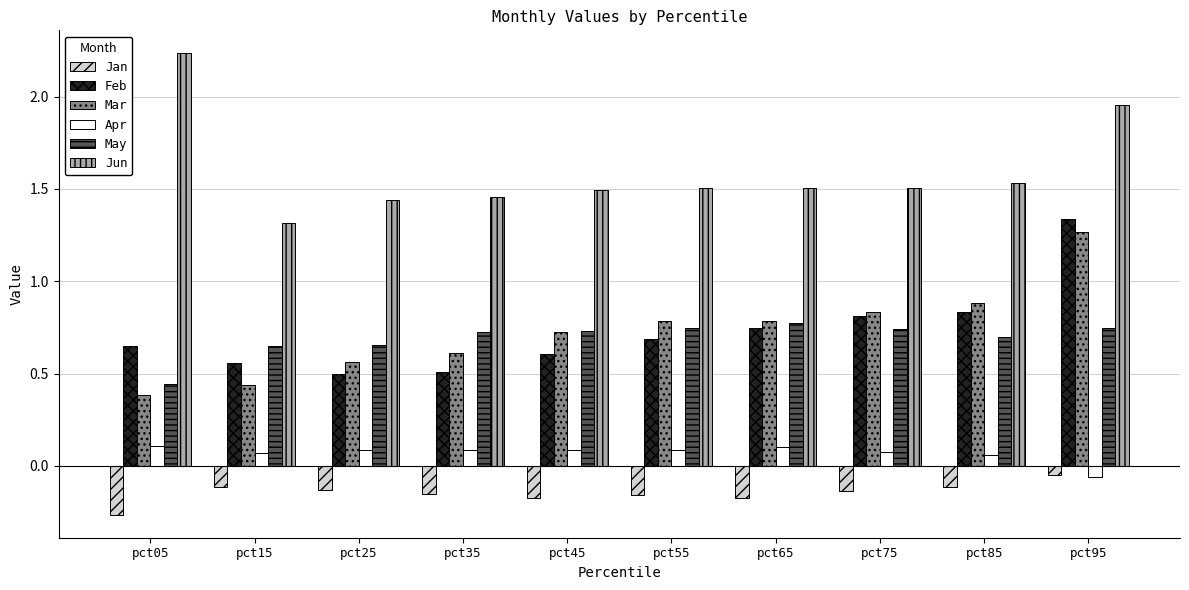

Count the May values in the range 0 to 1.

10